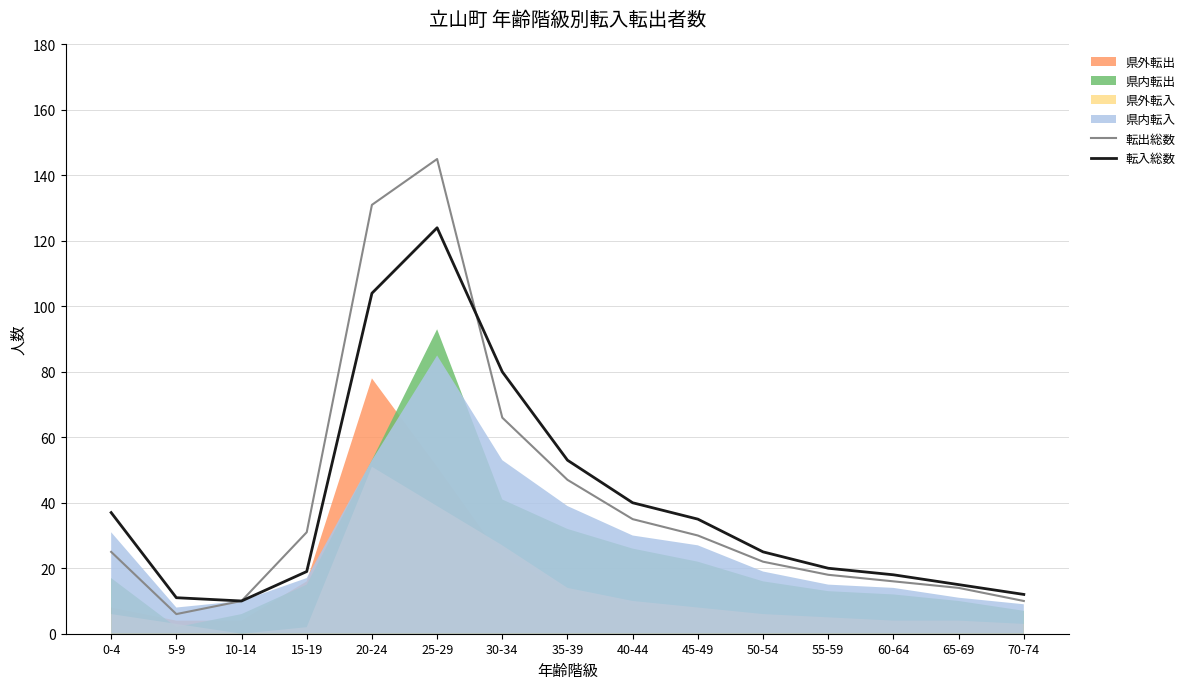

Which series has the largest range (max minus min)?

転出総数